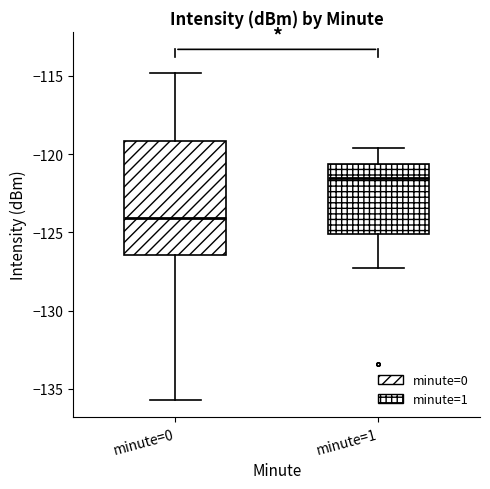

Reading left to right, transcribe this box plot: for each box, give where its median line is, the range the box spans, and where its two whiskers end, as read against the y-axis. The values are not printed on the chart, so give them approximately, as read against the axis.

minute=0: median -124.0, box -126.5 to -119.0, whiskers -135.5 to -115.0
minute=1: median -121.5, box -125.0 to -120.5, whiskers -127.5 to -119.5